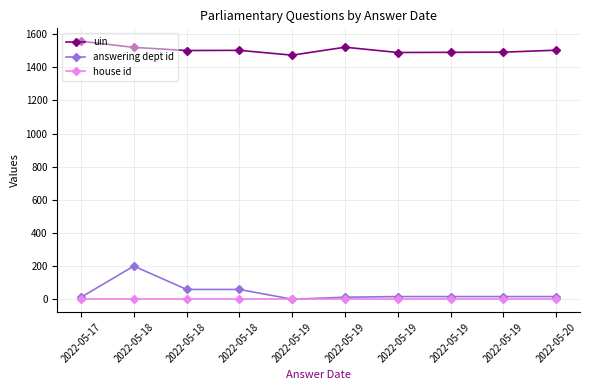

At which label does uin reach its minimum?

2022-05-19